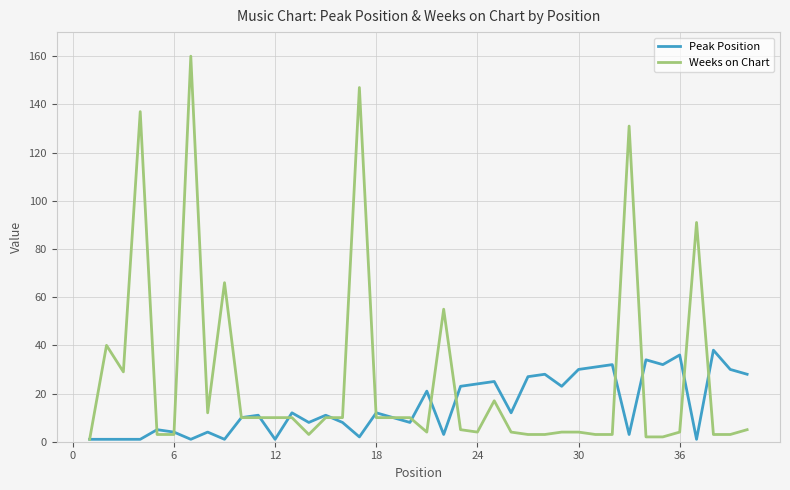

True or false: Peak Position has more than 2 interior local peaks.

True